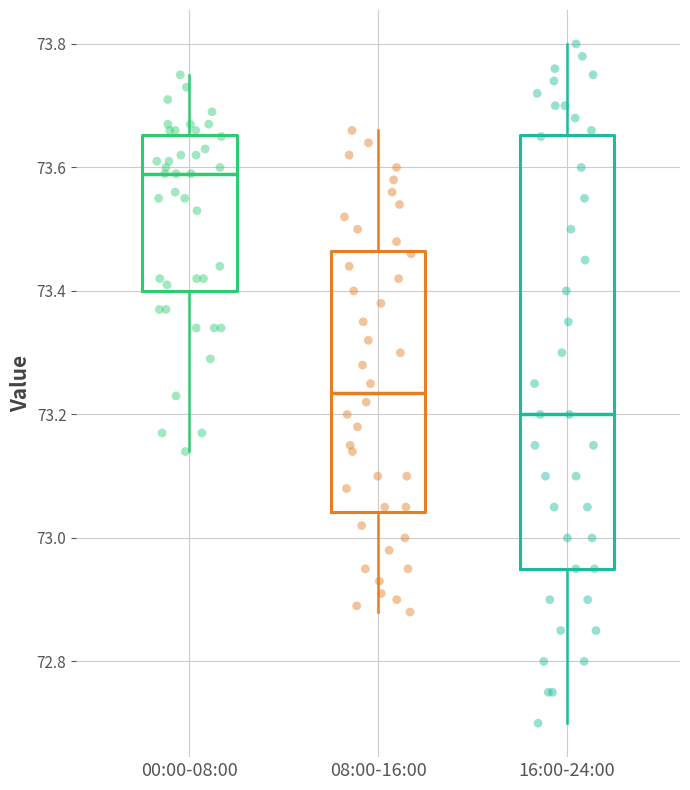

Comparing the boxes themselves (not the whiskers), which one is the tallest?

16:00-24:00